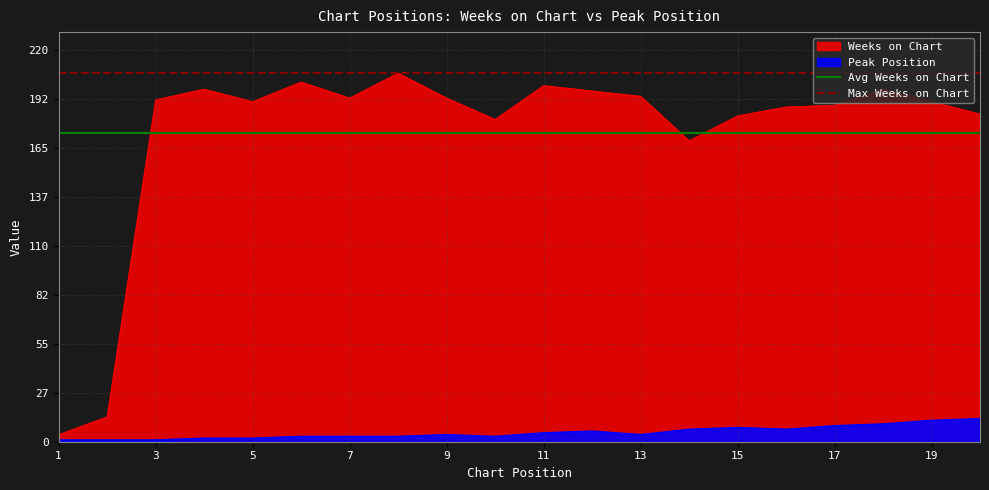

What is the sum of the Avg Weeks on Chart values at 1 and 3?

346.8